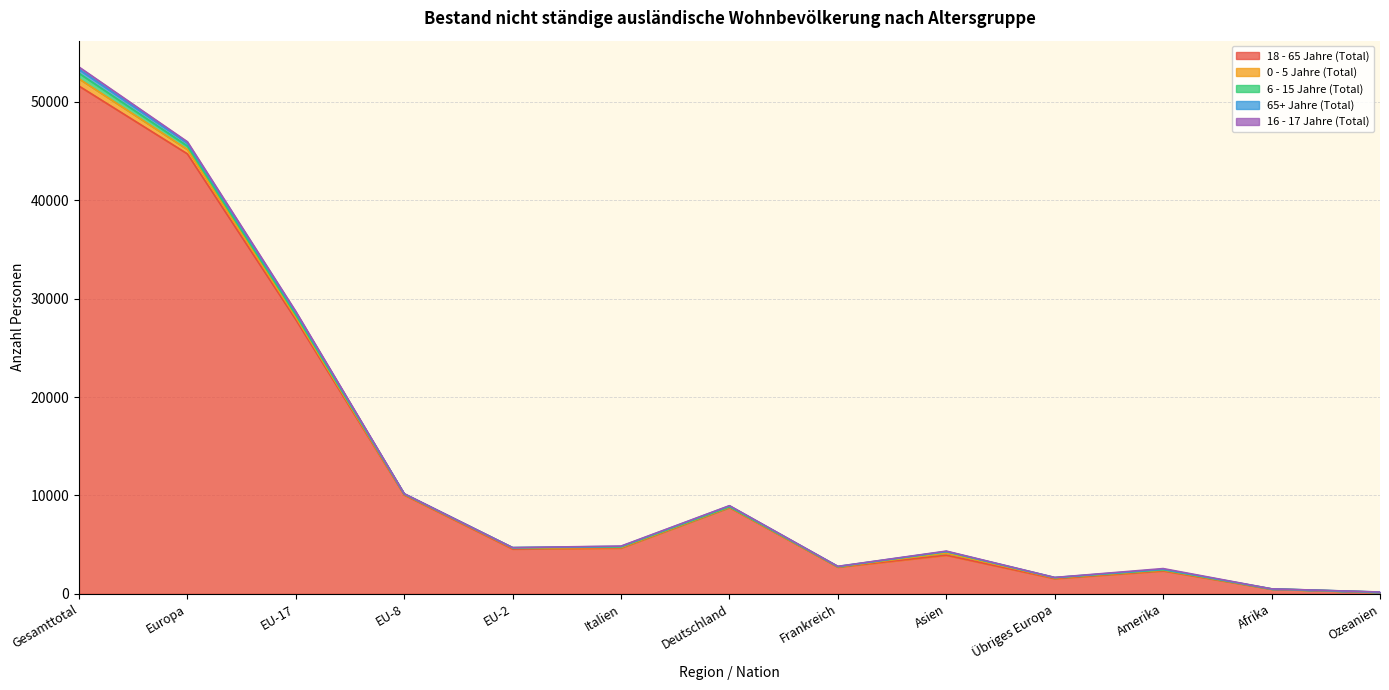

True or false: 0 - 5 Jahre (Total) has a value of 444 at Europa.

True